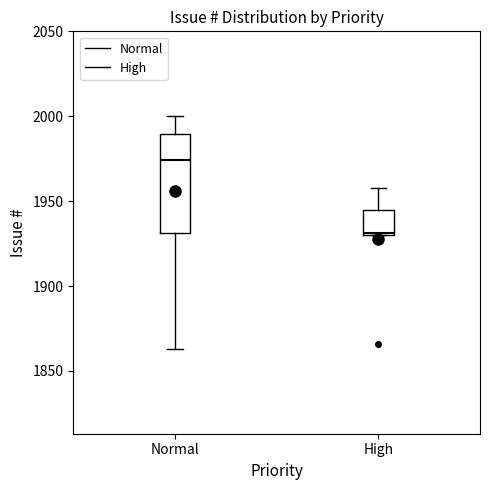

Where does the upper whisker of the box for High end on the y-axis? The values are not printed on the chart, so give them approximately, as read against the axis.

1960